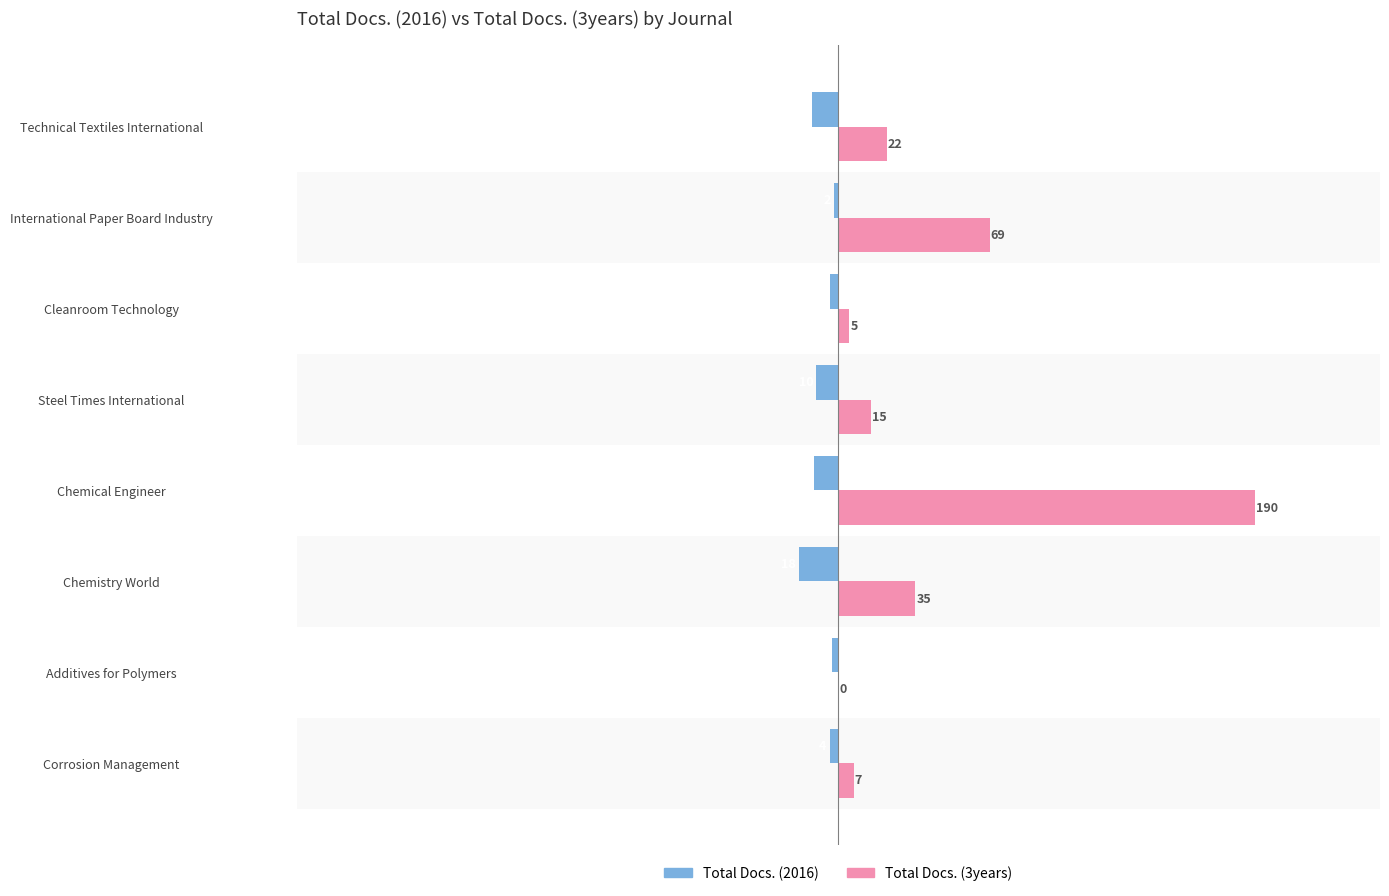

At which label is Total Docs. (3years) closest to 95?

International Paper Board Industry